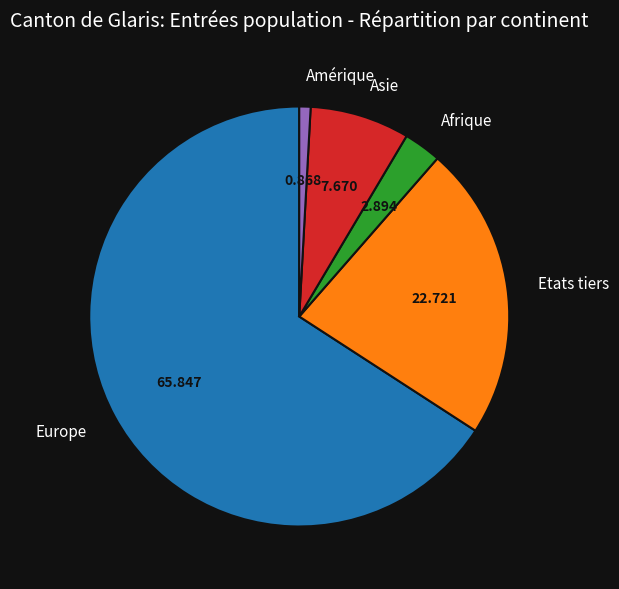

Which category has the smallest portion of the pie?

Amérique